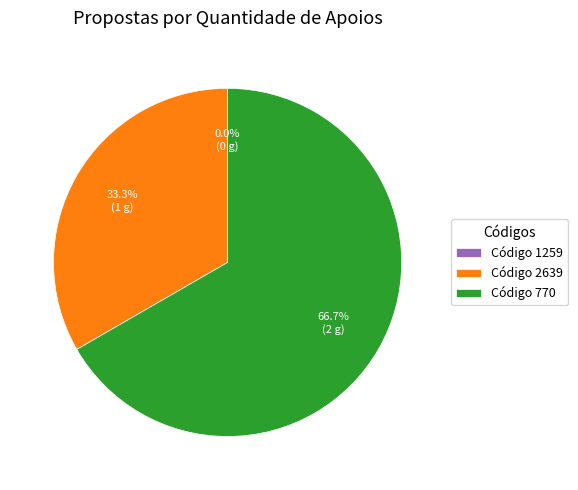

Count the number of slices in the pie.

3